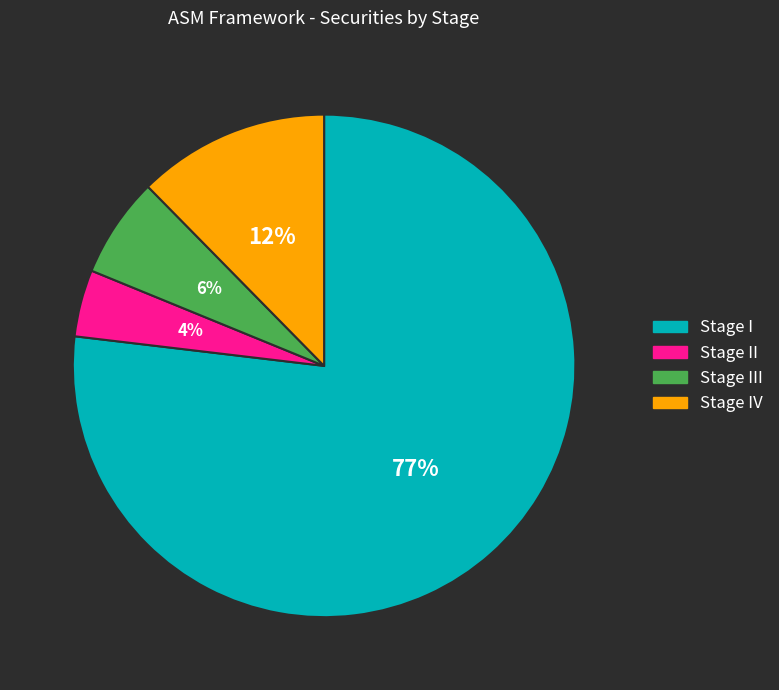

To the nearest percent, what is the average slice percentage?

25%